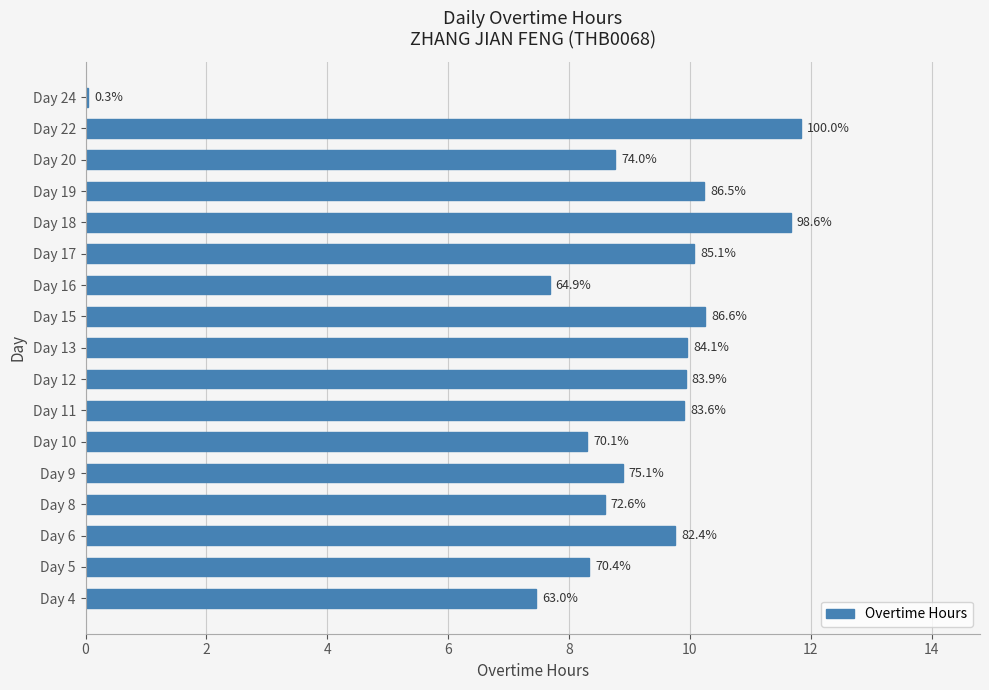

Are the bars horizontal?

Yes